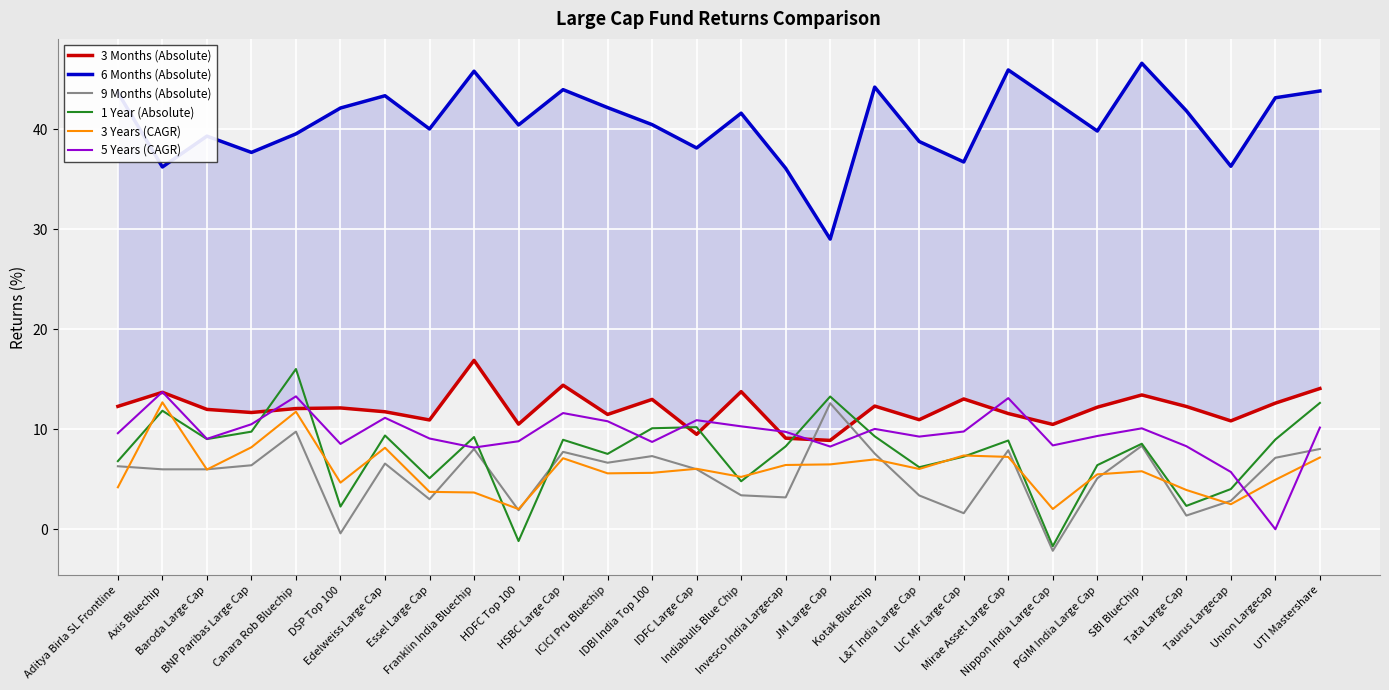

The value of 6 Months (Absolute) at BNP Paribas Large Cap is 61.0. True or false?

False